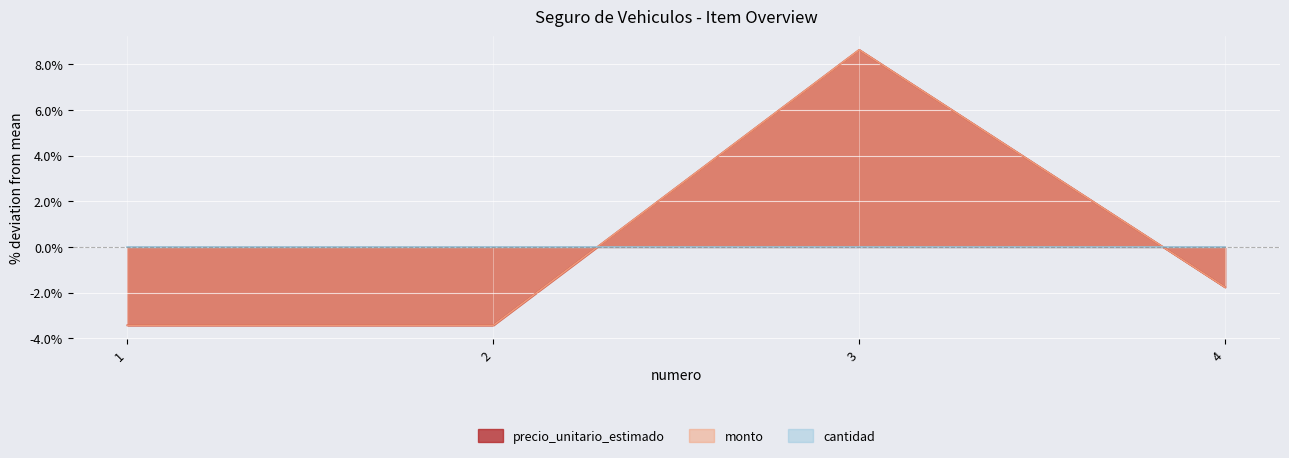

Which series has the largest total across all categories?

precio_unitario_estimado